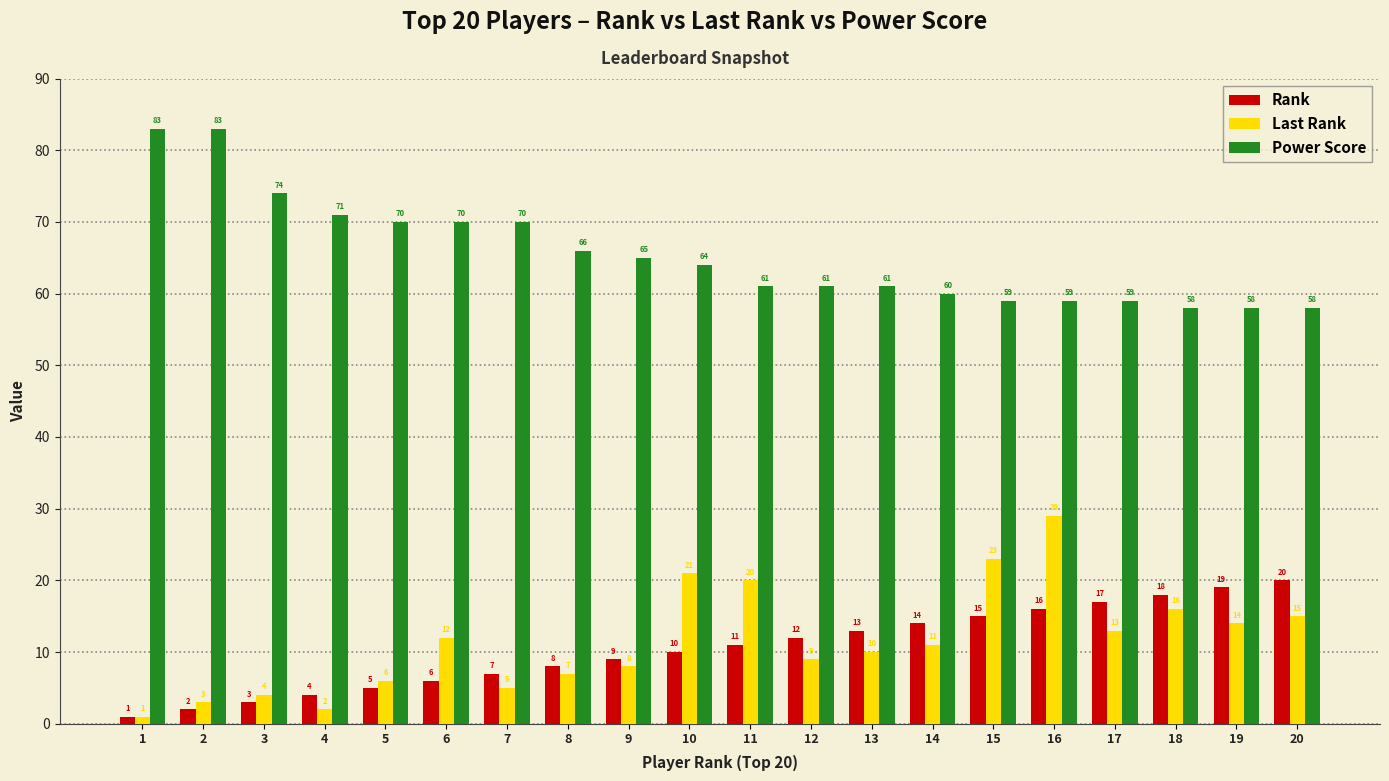

What is the difference between the maximum and minimum values in the Last Rank series?

28